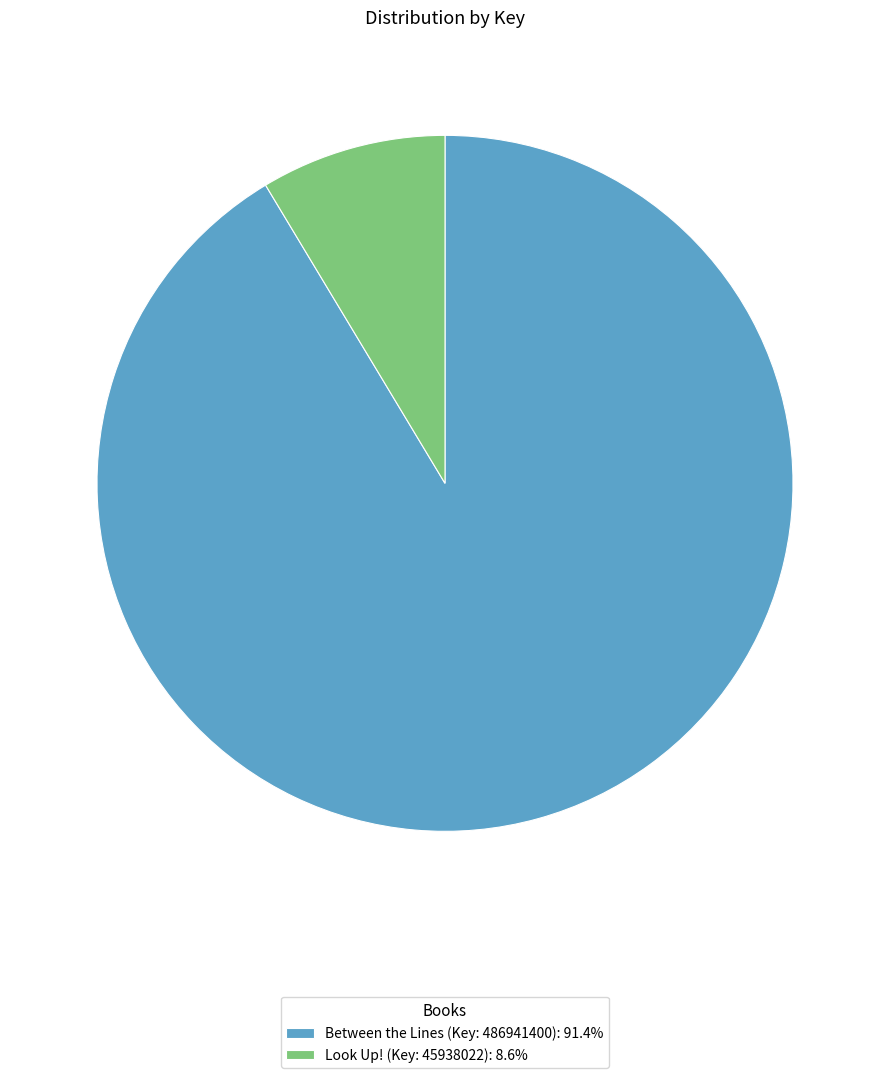

Is Between the Lines (Key: 486941400) the majority of the pie?

Yes